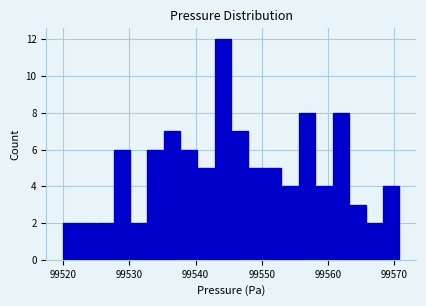

Around what value on the x-axis is the tallest bar? Give the approximate position of its centre, as read against the axis.

99544